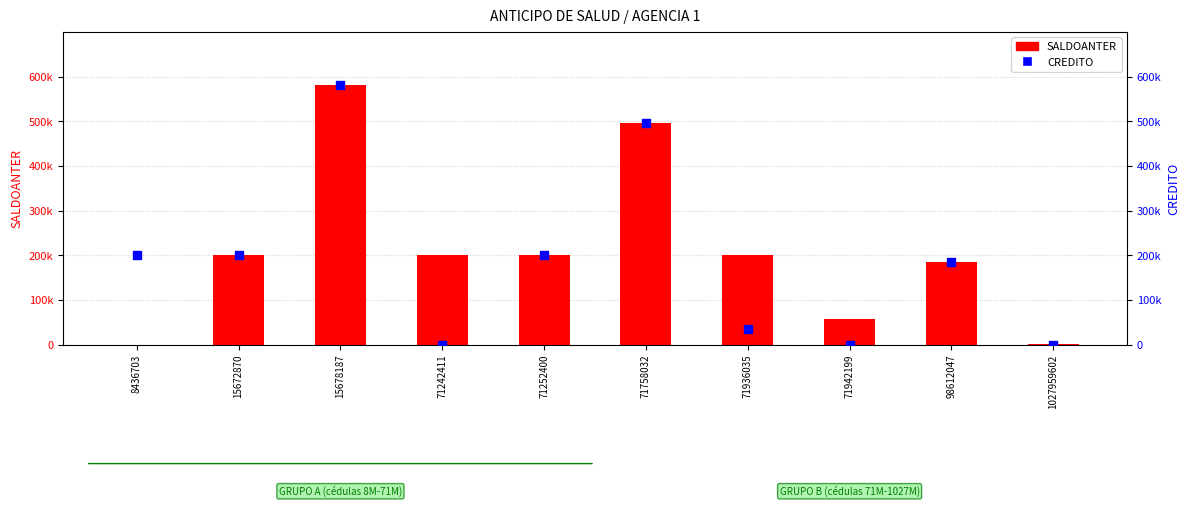

Is the value of SALDOANTER at 15678187 greater than the value of CREDITO at 71758032?

Yes